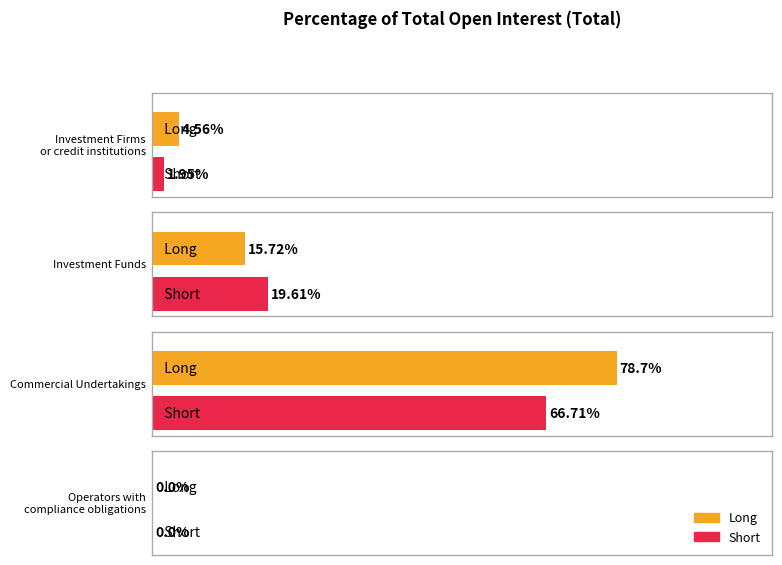

List the labels in order of Short value, smallest first.

Operators with
compliance obligations, Investment Firms
or credit institutions, Investment Funds, Commercial Undertakings